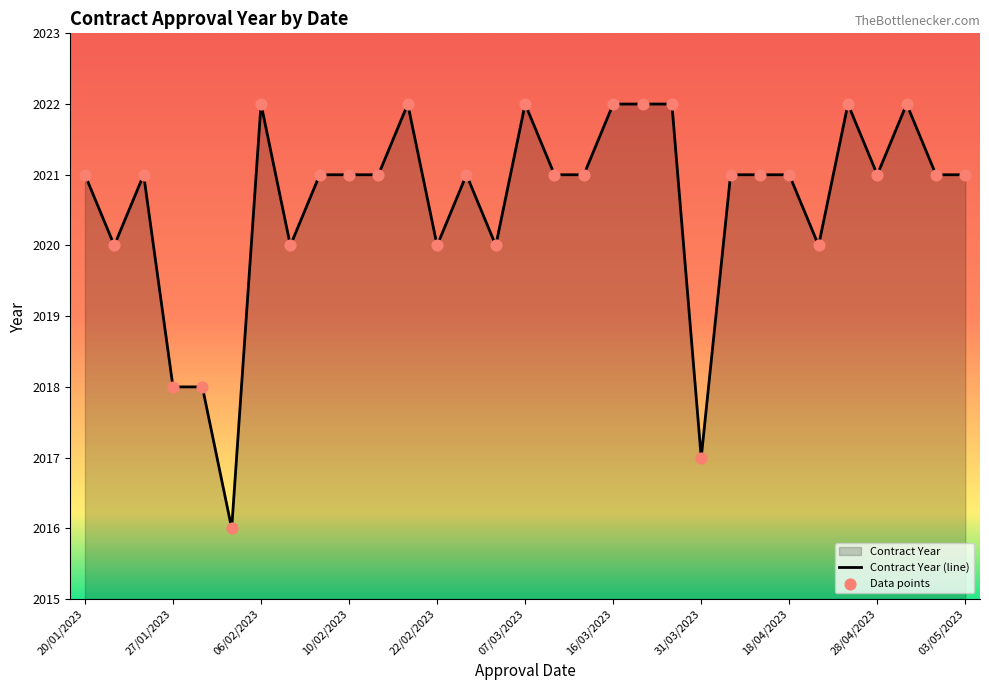

Between 04/04/2023 and 20/01/2023, which is larger?

04/04/2023